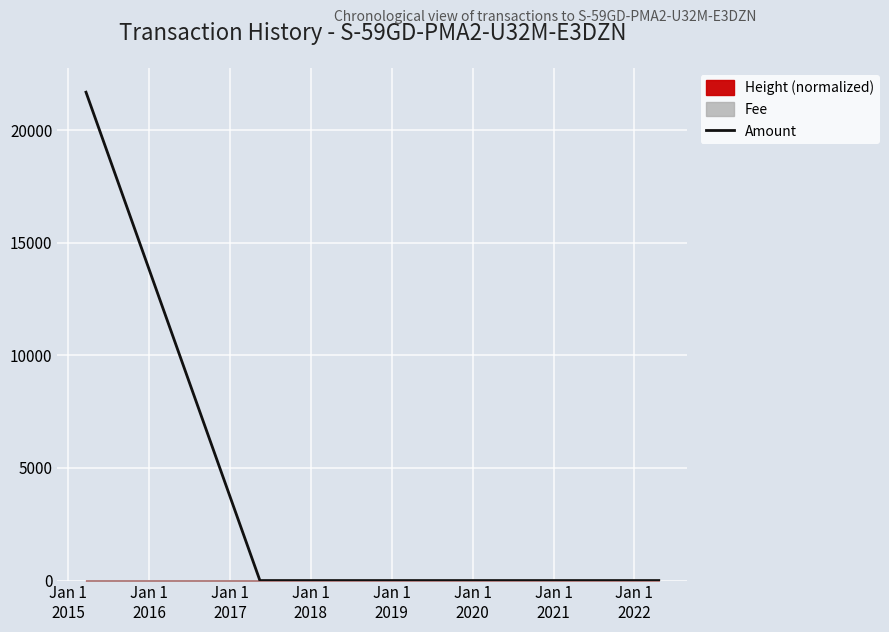

At which label is the value closest to 10845?

Jan 1
2020